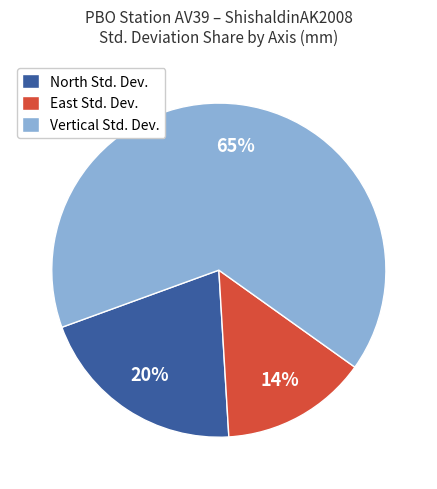

Which has a higher value, Vertical Std. Dev. or East Std. Dev.?

Vertical Std. Dev.